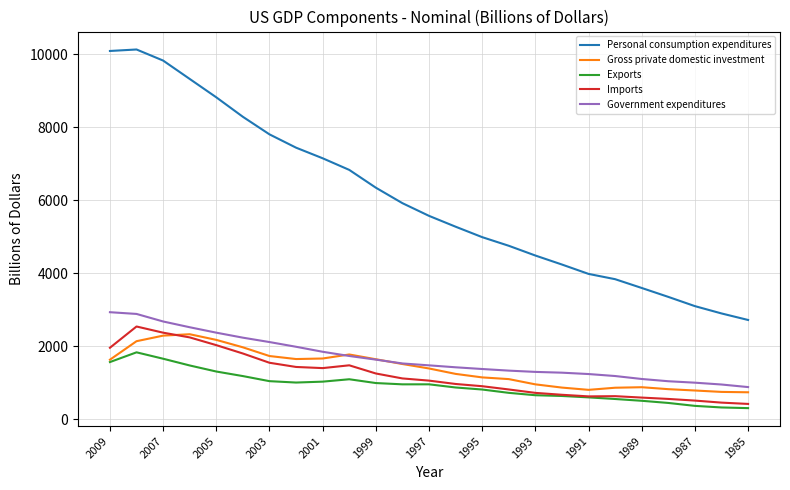

Which series has the largest total across all categories?

Personal consumption expenditures